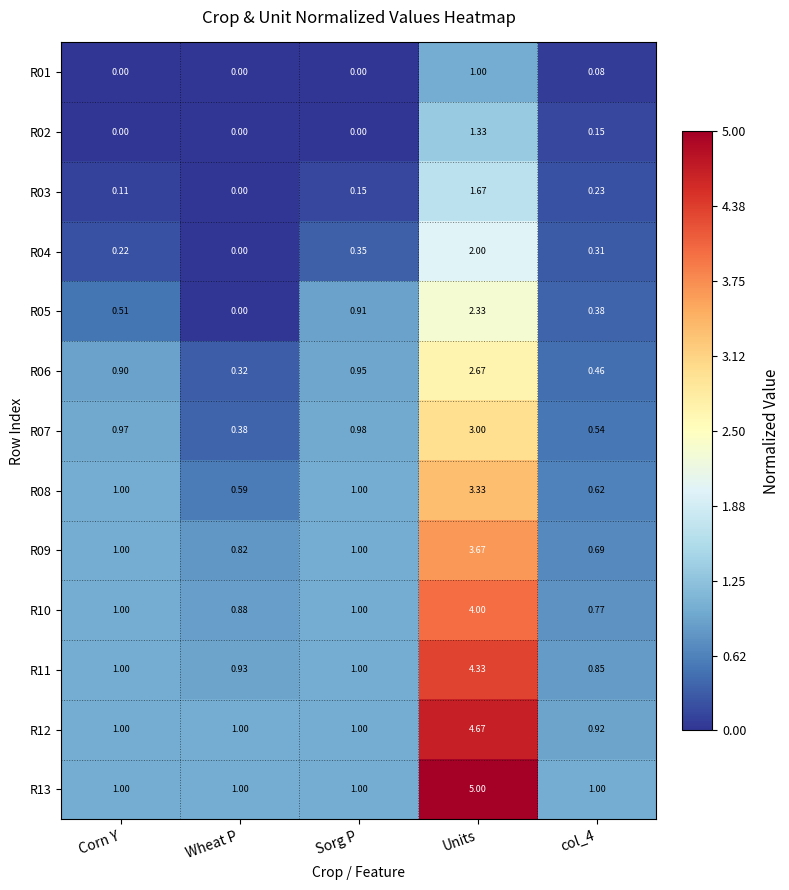

Which category has the lowest value in the R06 series?

Wheat P